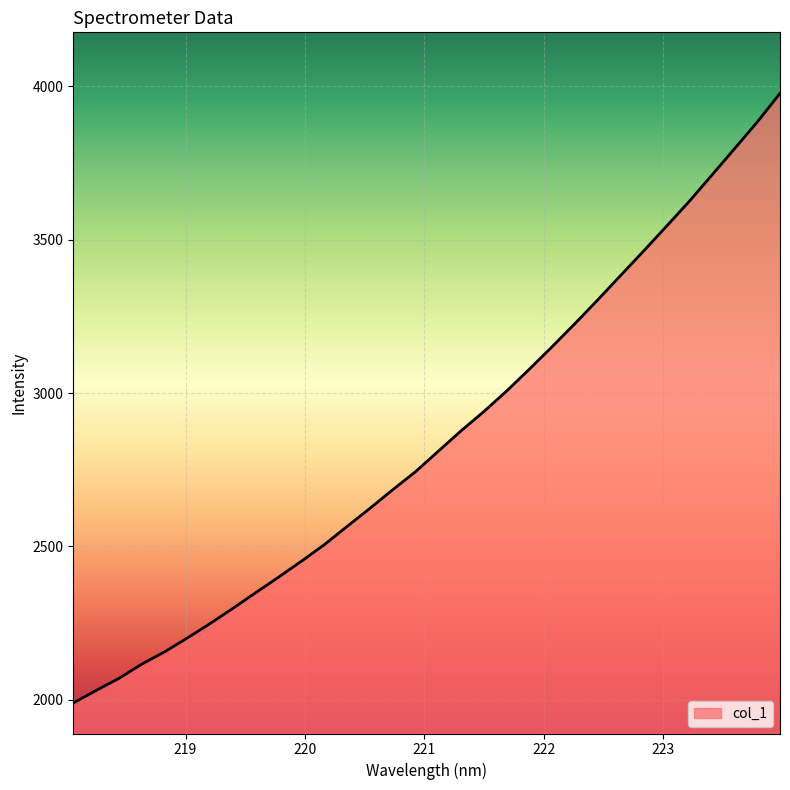

What is the difference between the maximum and minimum values?

1987.5